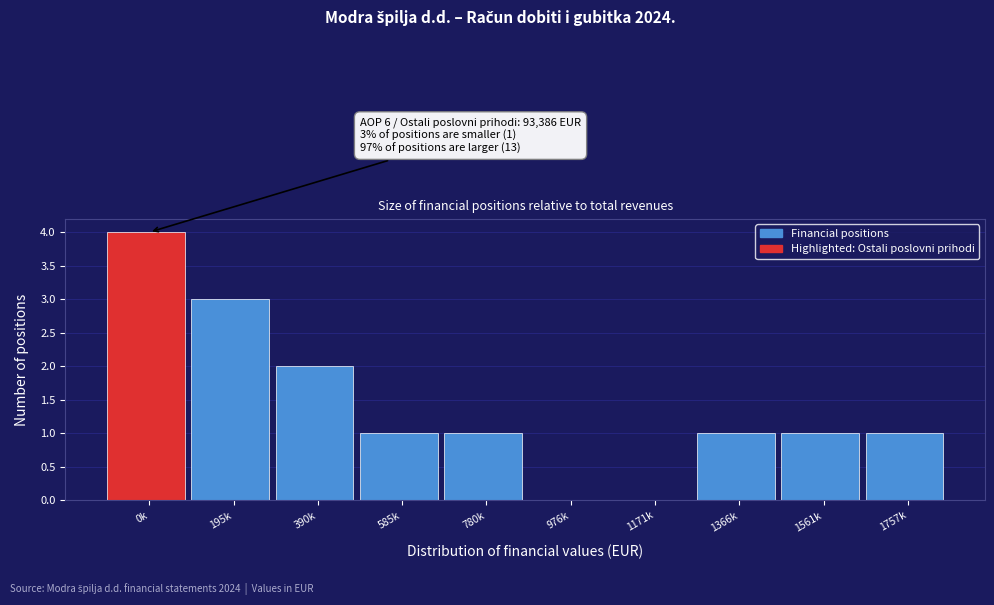

Reading left to right, list all the values displayed in this chart.

0k=4	195k=3	390k=2	585k=1	780k=1	976k=0	1171k=0	1366k=1	1561k=1	1757k=1